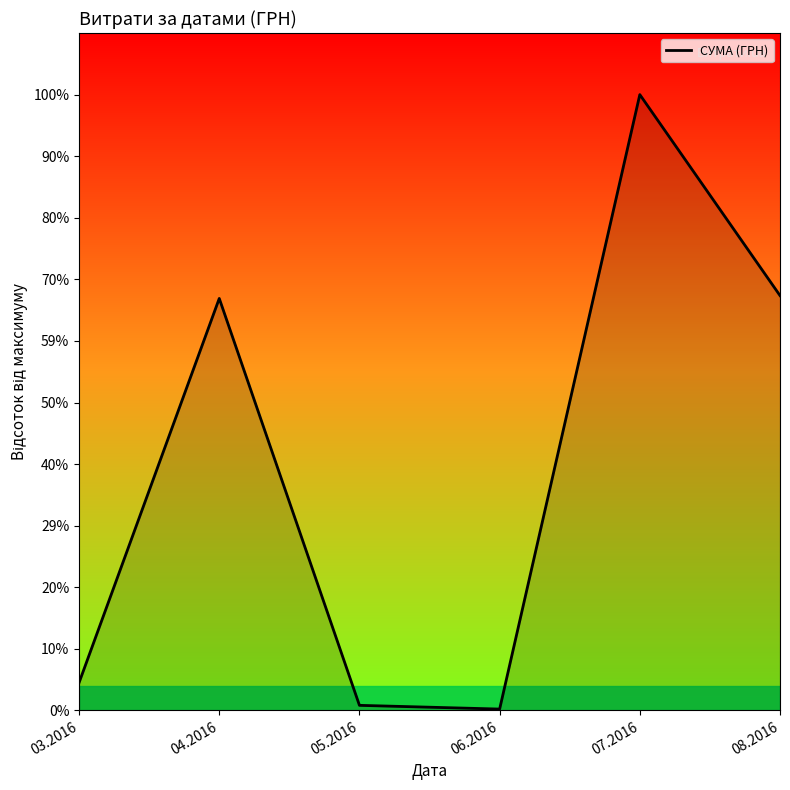

Reading left to right, extract all data points from this chart.

6218.4	92212.2	1134.2	300.0	137843.0	92856.7